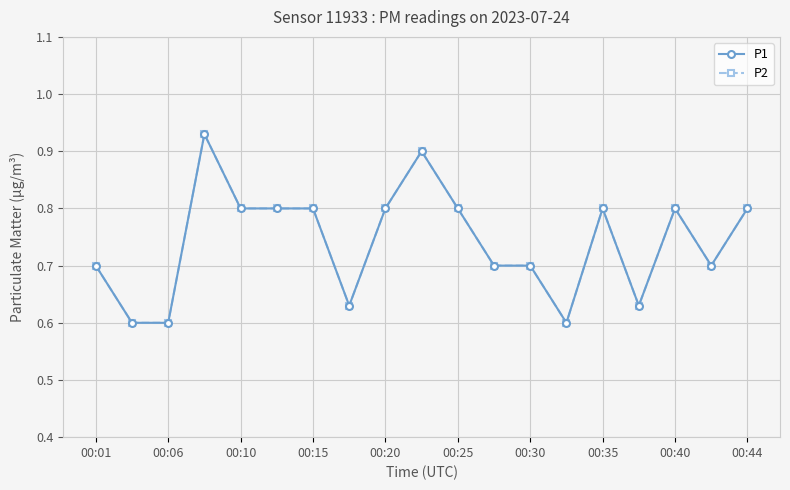

Does the chart have visible grid lines?

Yes